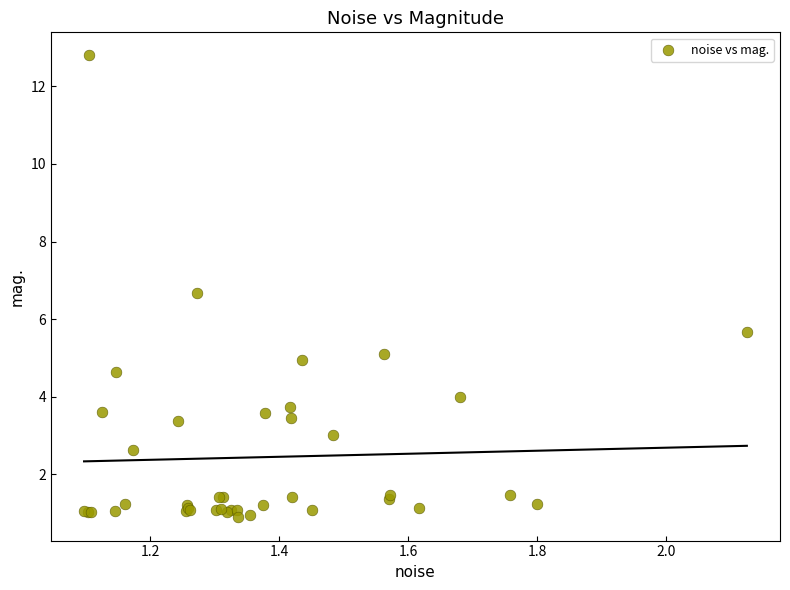

What Y value in the scatter plot is closest to 6?

5.7